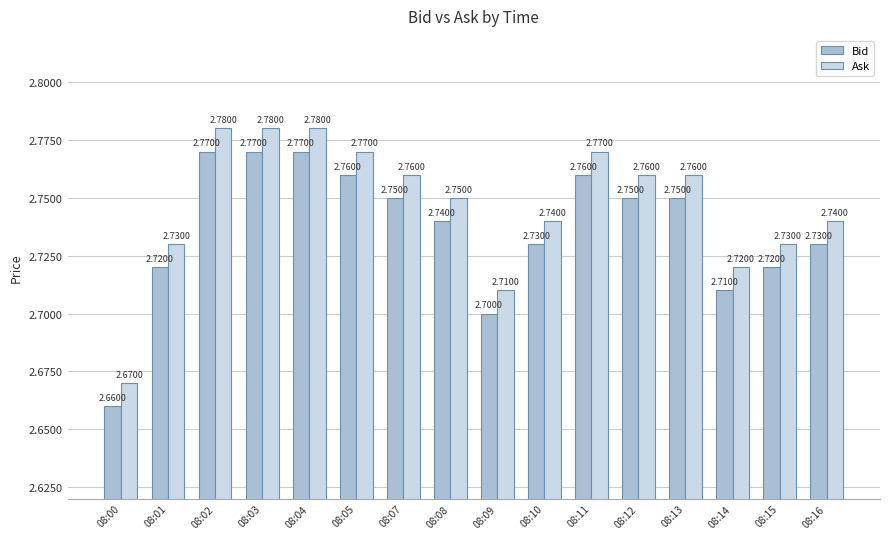

At which label is Bid closest to 2?

08:00